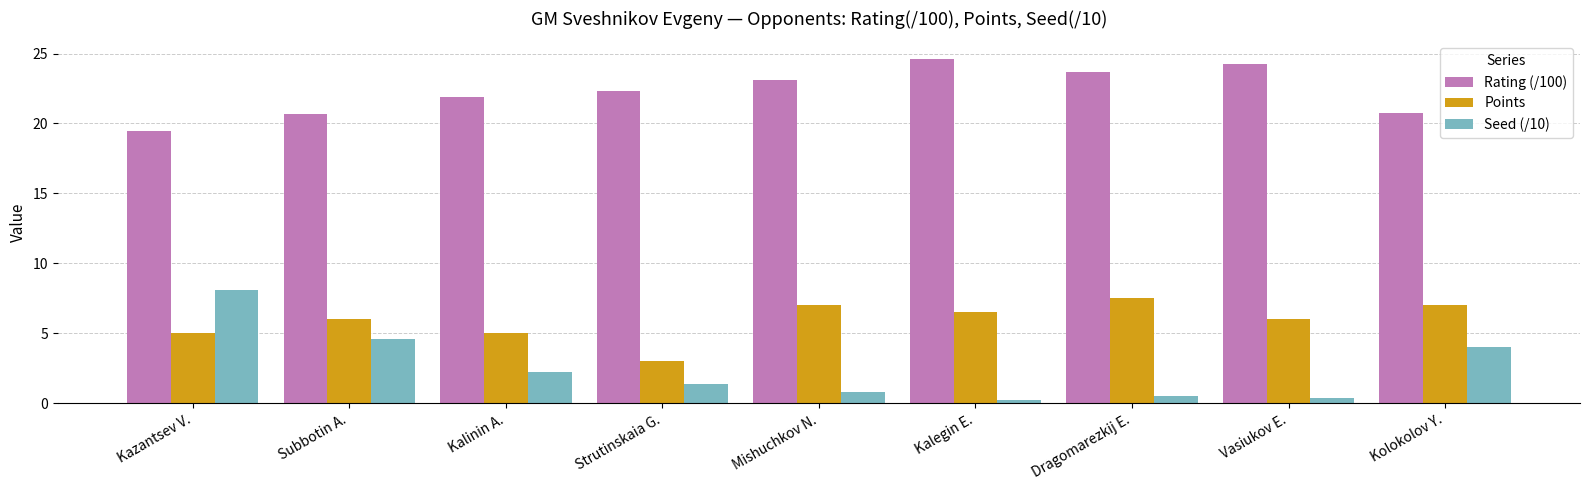

Which series changed the most between Kazantsev V. and Kalinin A.?

Seed (/10)